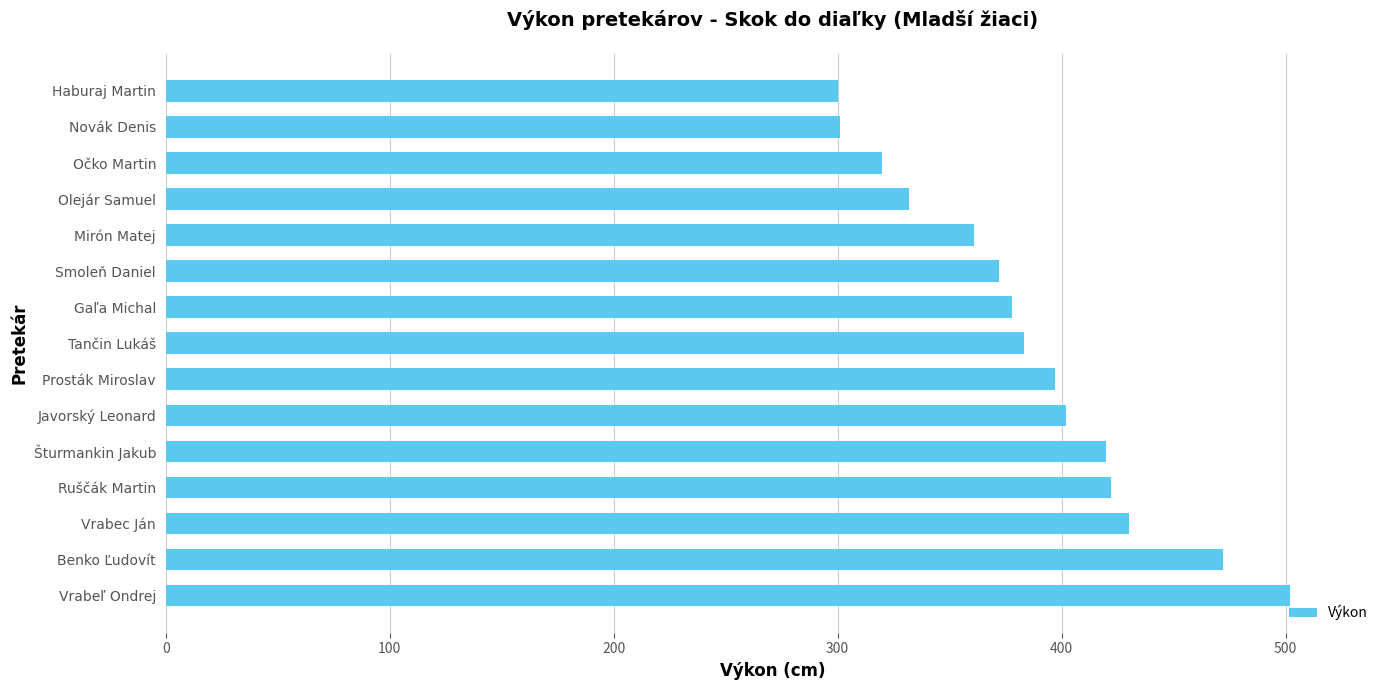

What is the minimum value shown in the chart?

300